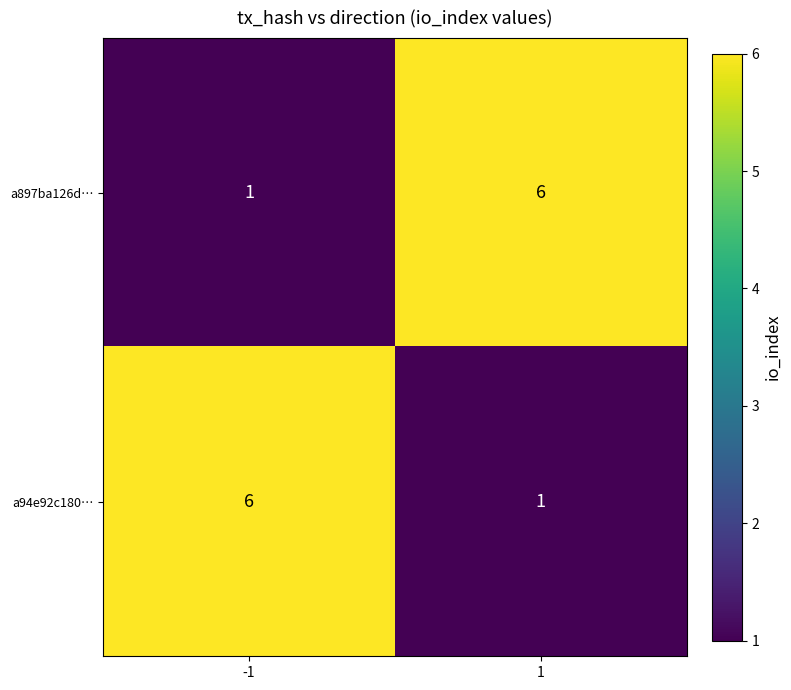

What is the difference between the a897ba126d… values at 1 and -1?

5